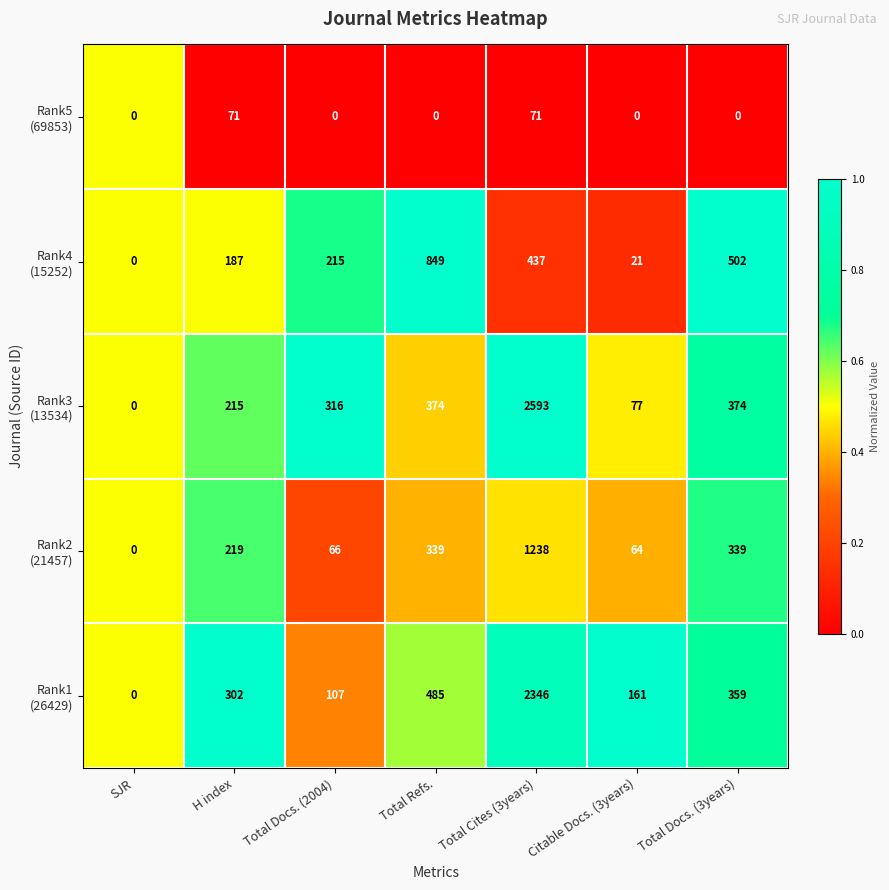

Which category has the highest value across all series?

Total Cites (3years)